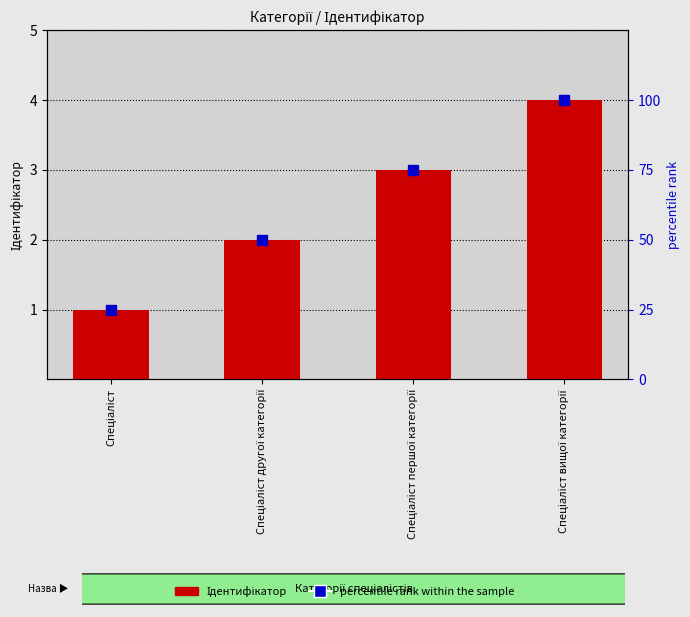

Which series has the largest total across all categories?

percentile rank within the sample